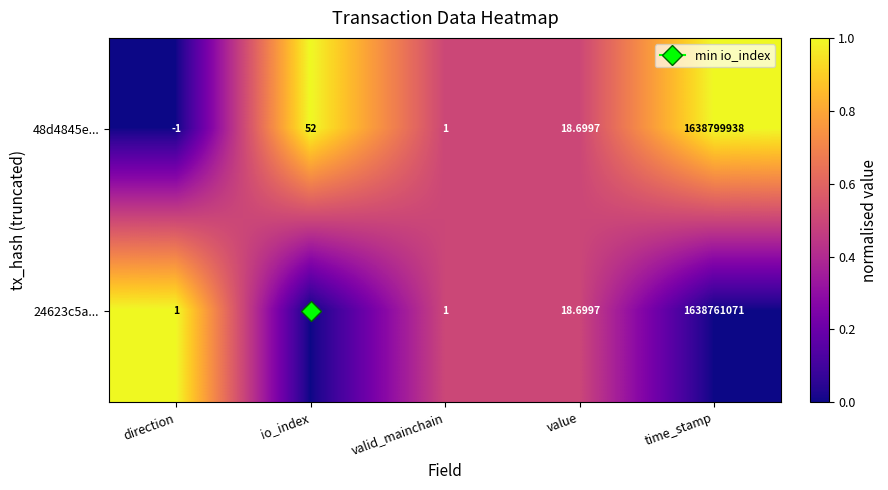

At which label does 24623c5a... reach its peak?

time_stamp